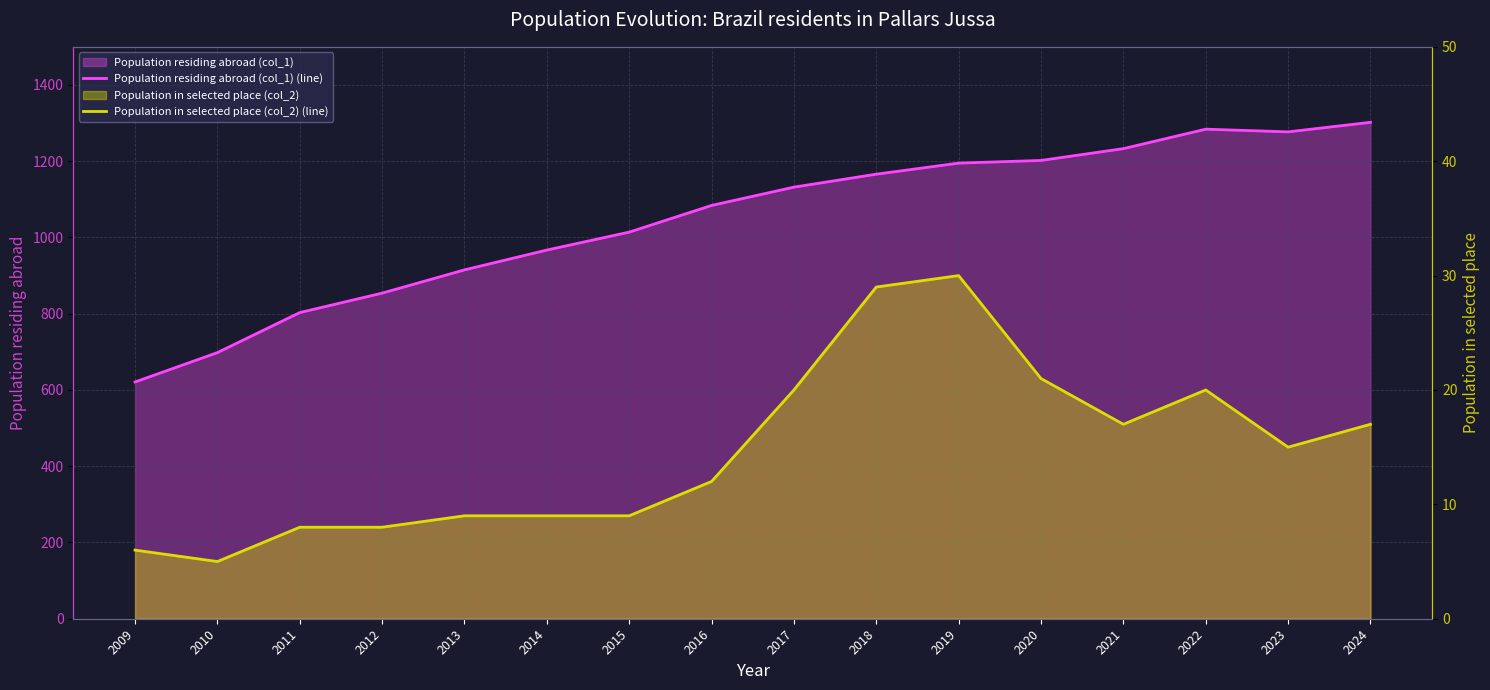

The value of Population residing abroad (col_1) (line) at 2017 is 1823. True or false?

False